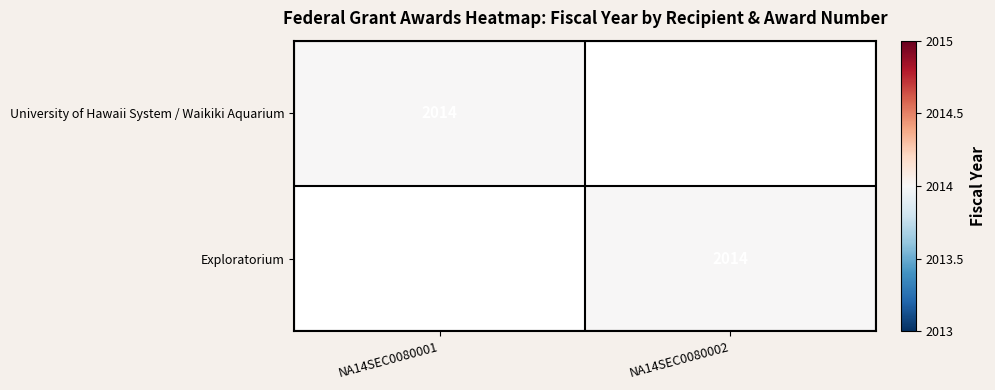

True or false: University of Hawaii System / Waikiki Aquarium has a value of 2014 at NA14SEC0080001.

True